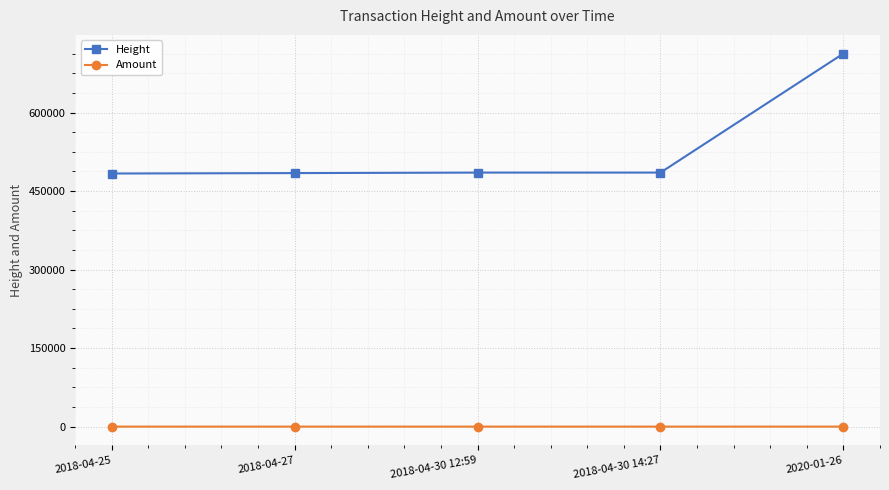

What is the total value across all series at 2018-04-25?

483491